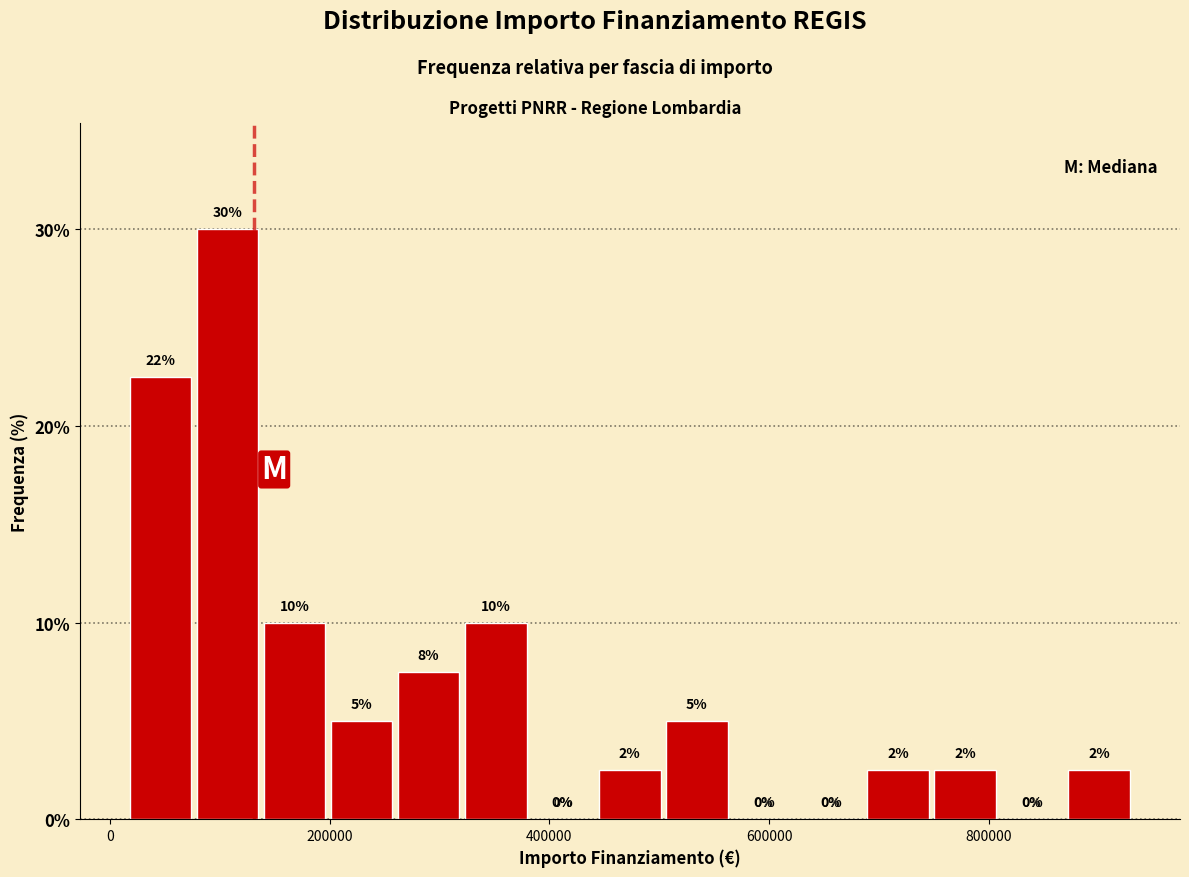

Around what value on the x-axis is the tallest bar? Give the approximate position of its centre, as read against the axis.

100000